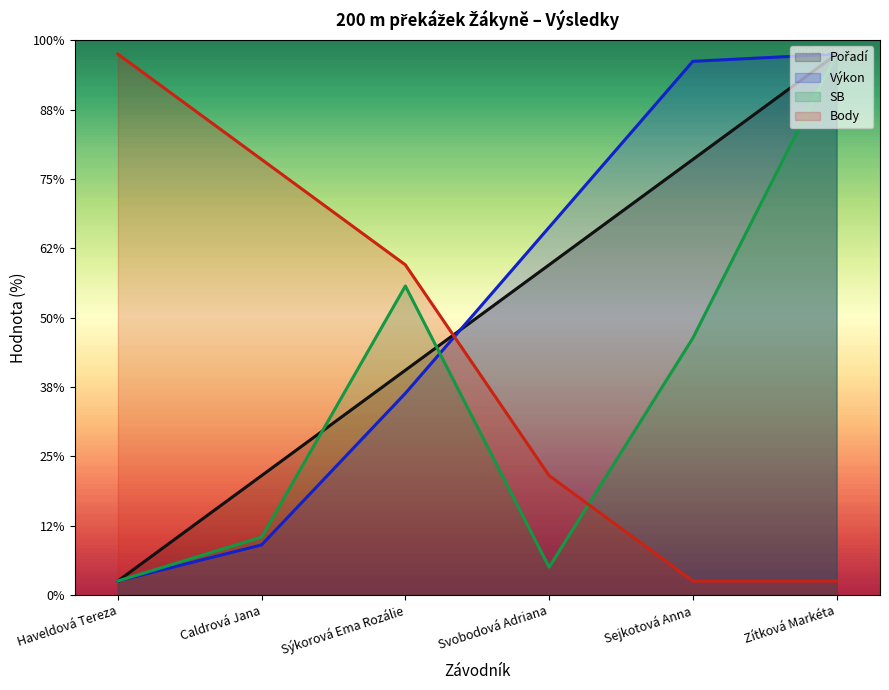

Does the chart have visible grid lines?

No